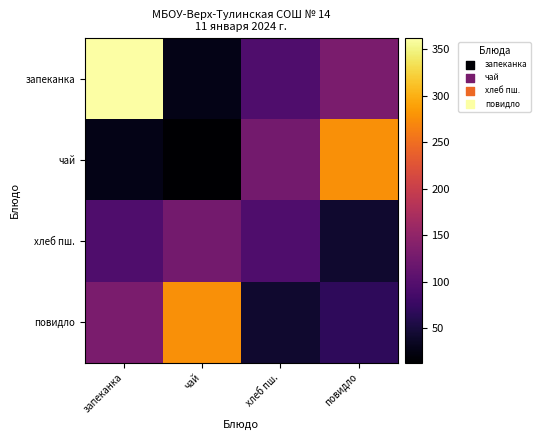

At which category is the sum across all series the highest?

запеканка